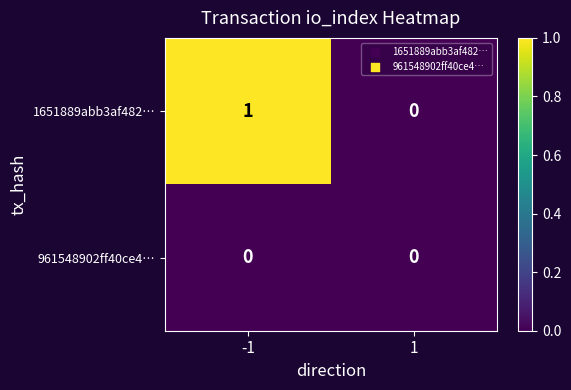

How many distinct data groups are displayed?

2